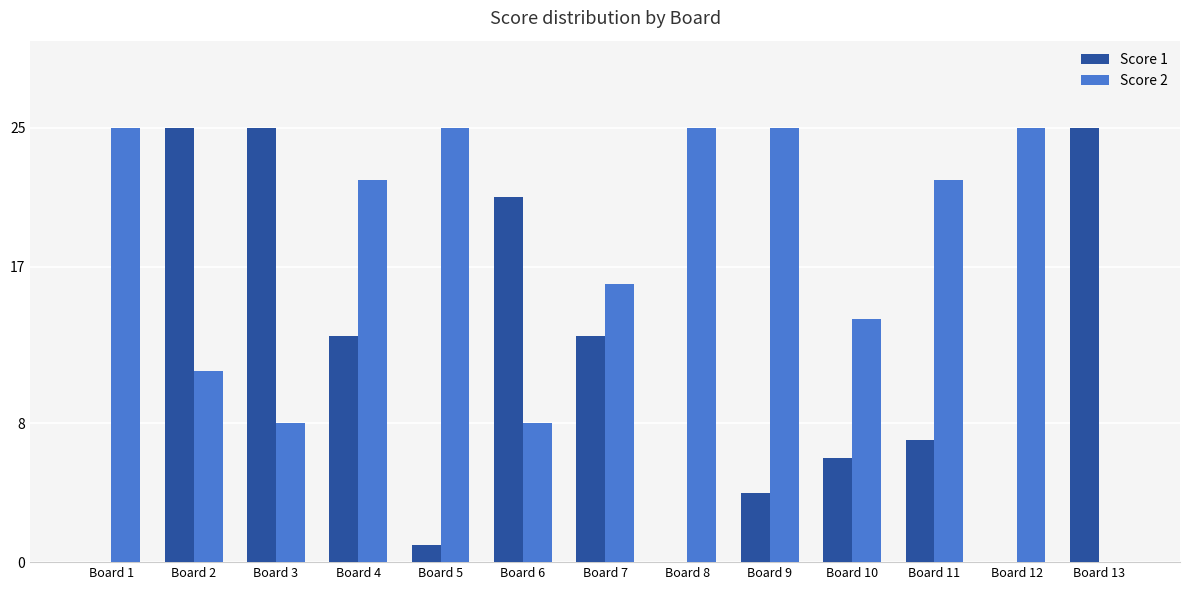

Count the number of categories in the chart.

13